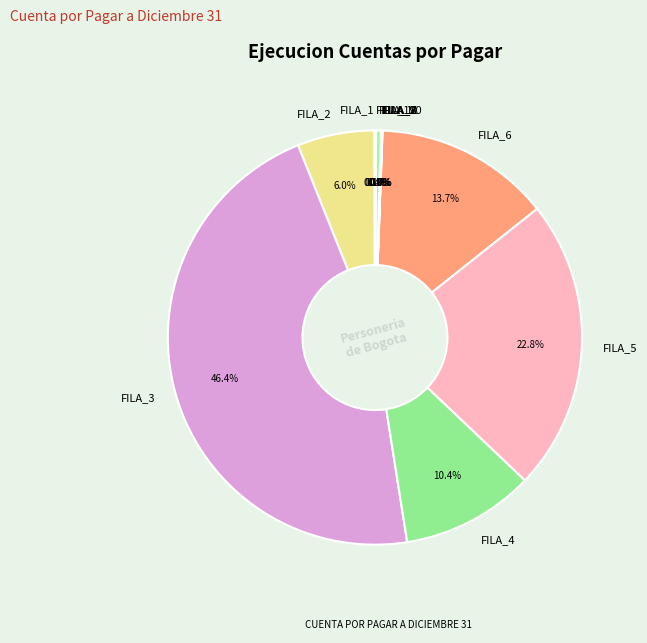

Combined, what portion of the pie is FILA_6 and FILA_5?

36.5%